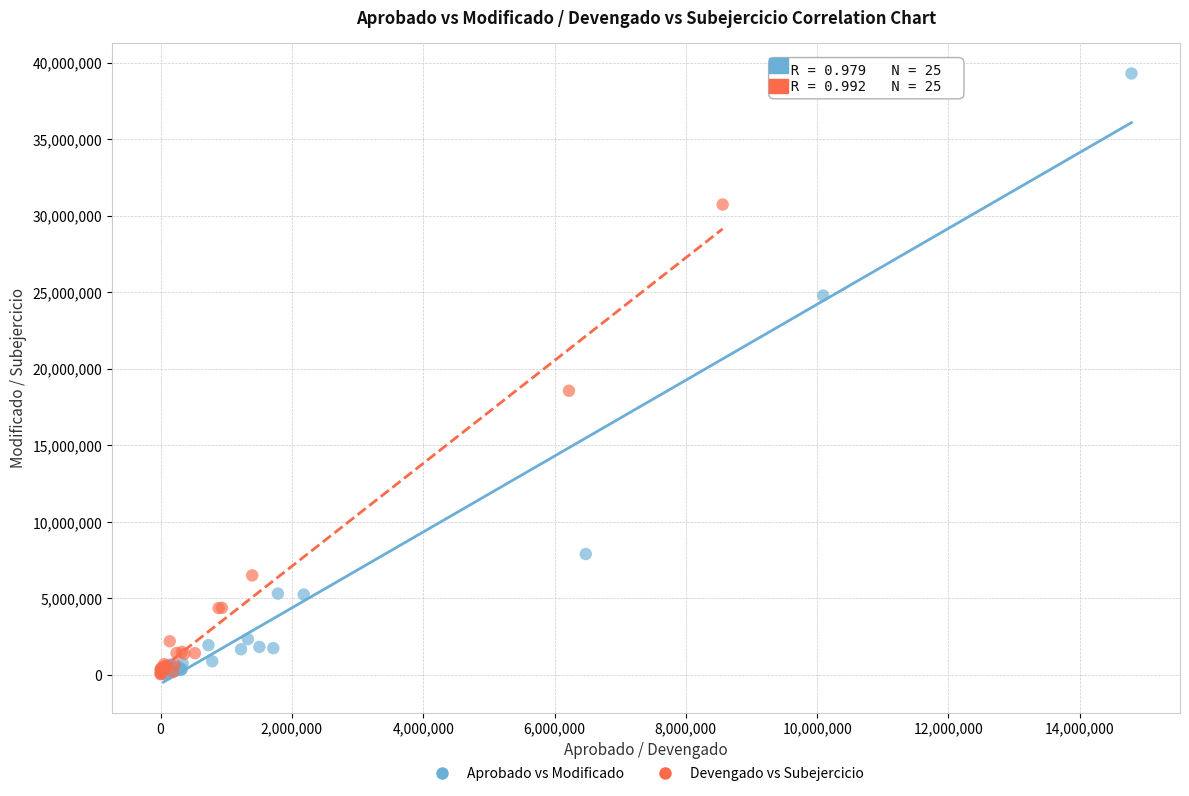

Which series has the largest Y range (max minus min)?

Aprobado vs Modificado